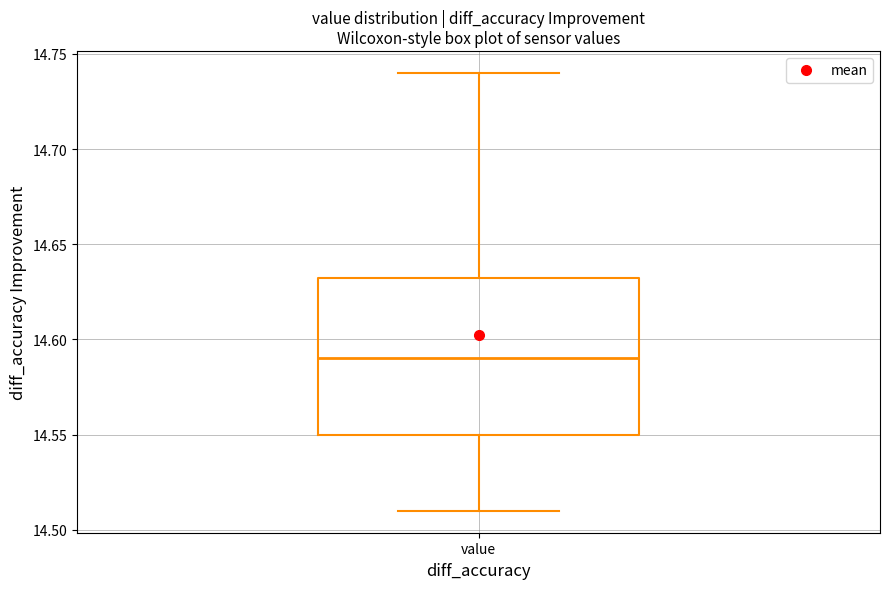

Transcribe this box plot: give where the median line is, the range the box spans, and where the two whiskers end, as read against the y-axis. The values are not printed on the chart, so give them approximately, as read against the axis.

median 14.590, box 14.550 to 14.635, whiskers 14.510 to 14.740